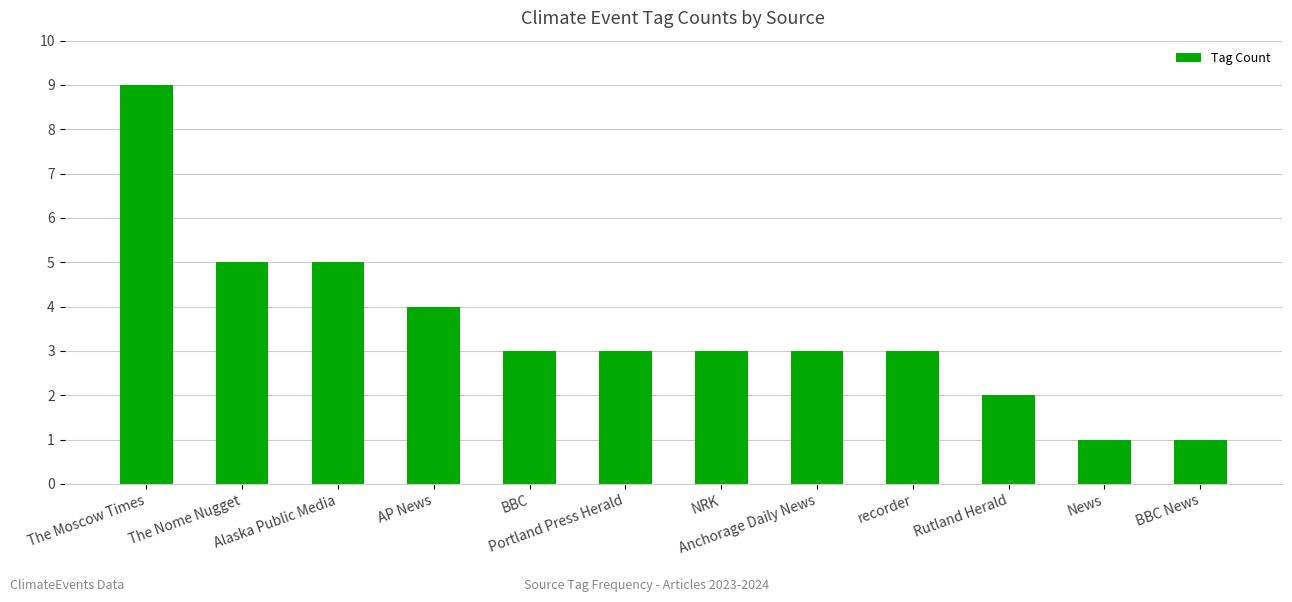

What is the change in value from NRK to News?

-2